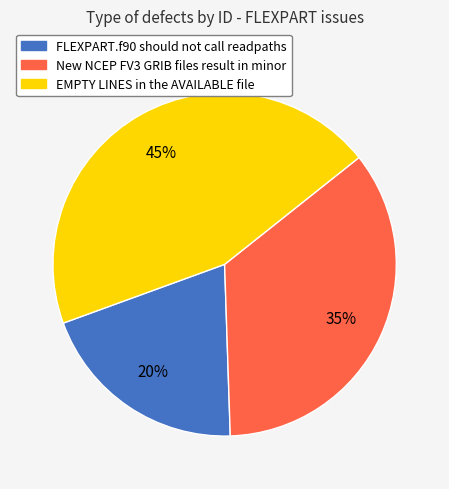

How many slices are in this pie chart?

3